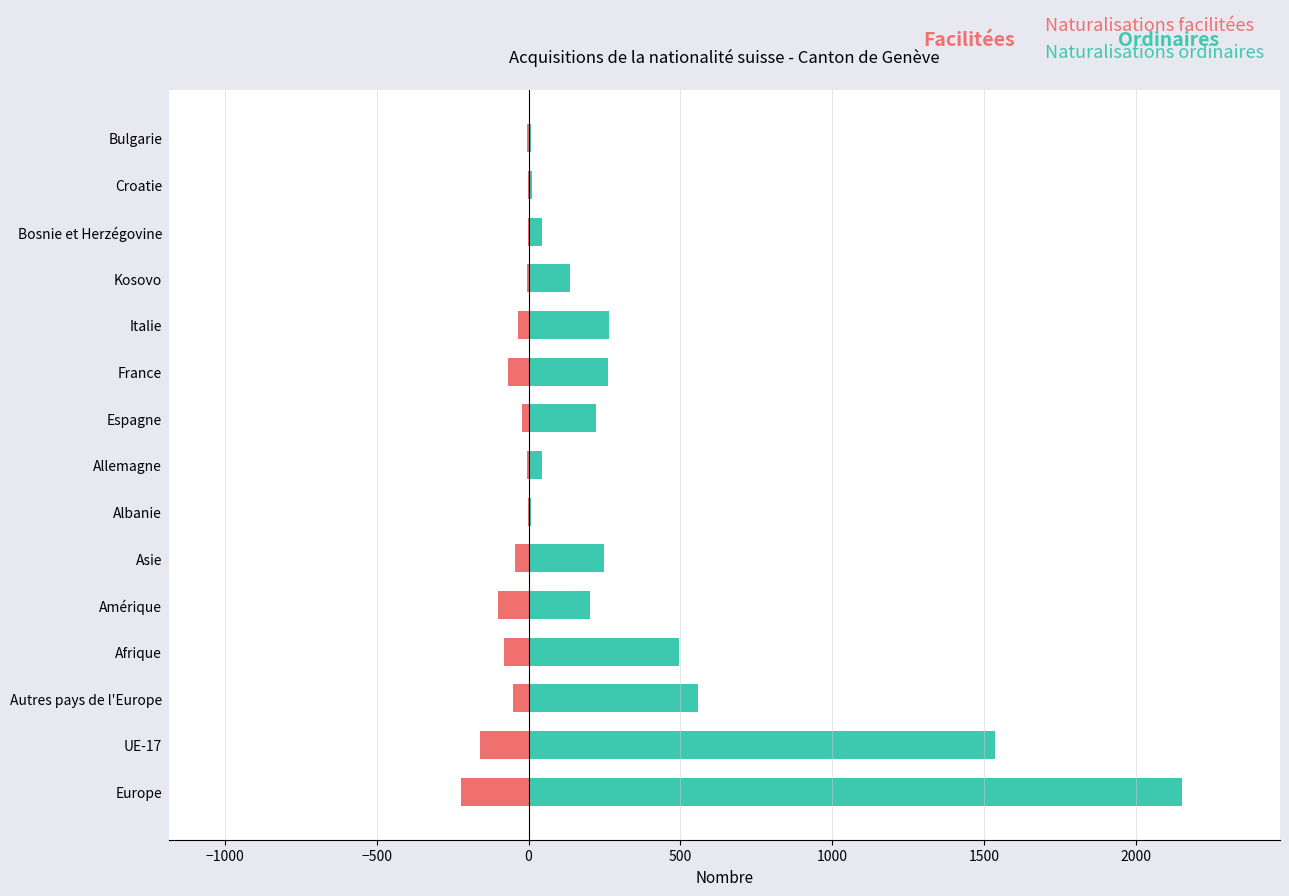

Does the chart contain stacked bars?

No